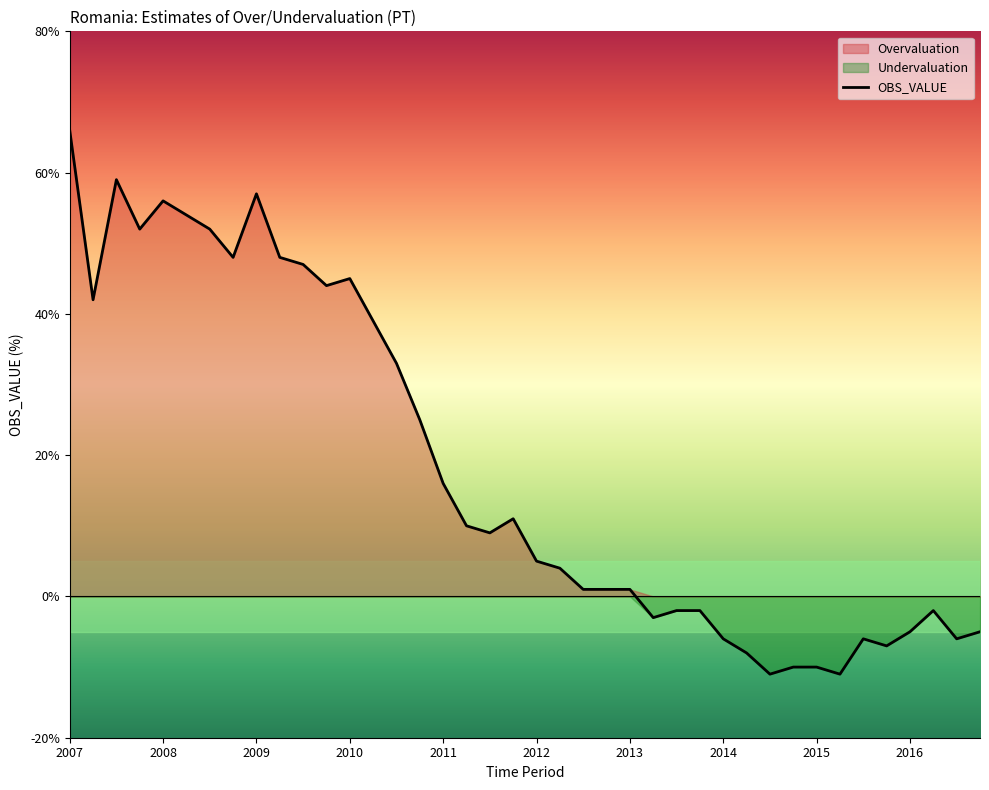

What is the lowest value of the OBS_VALUE series?

-11